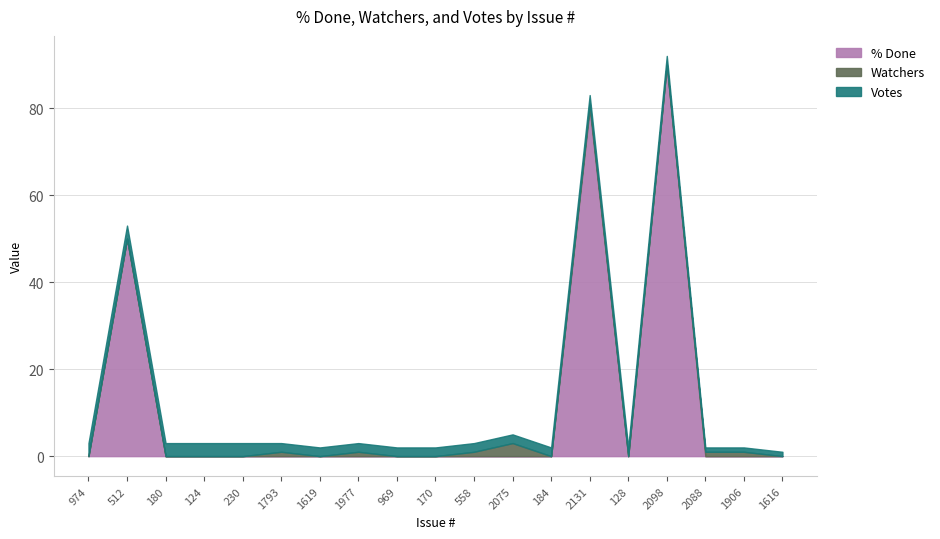

Reading right to left, list all the values displayed in this chart.

% Done: 0	0	0	90	0	80	0	0	0	0	0	0	0	0	0	0	0	50	0
Watchers: 0	1	1	0	0	1	0	3	1	0	0	1	0	1	0	0	0	0	0
Votes: 1	1	1	2	2	2	2	2	2	2	2	2	2	2	3	3	3	3	3